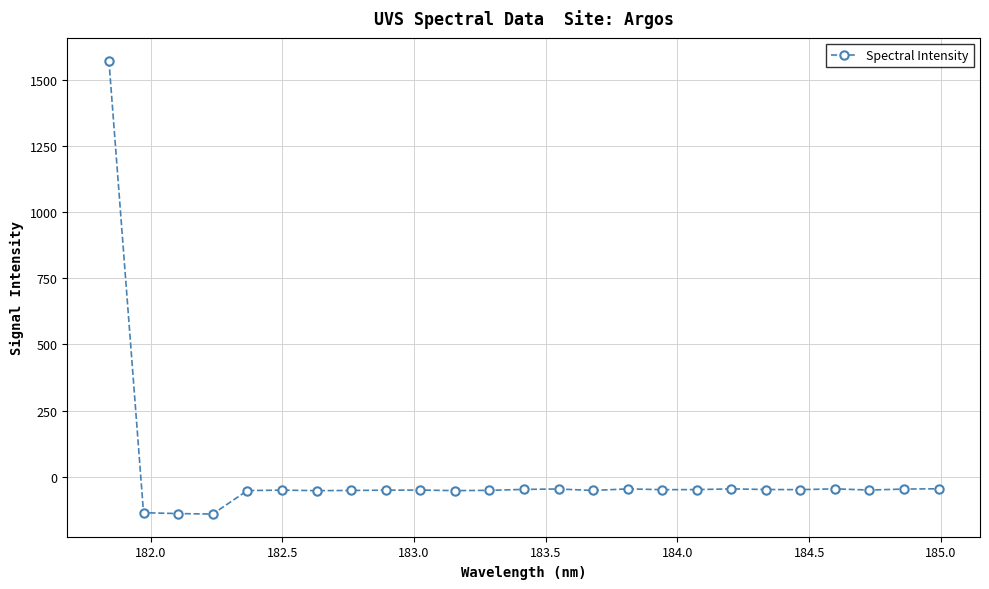

What is the sum of all values?

137.3